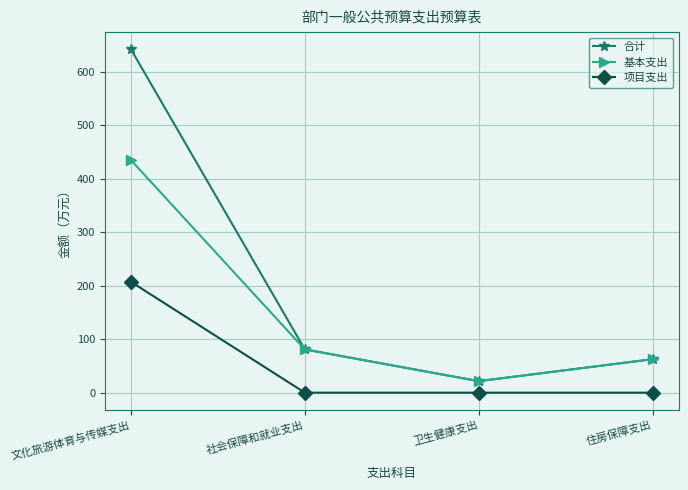

Which series has the largest total across all categories?

合计